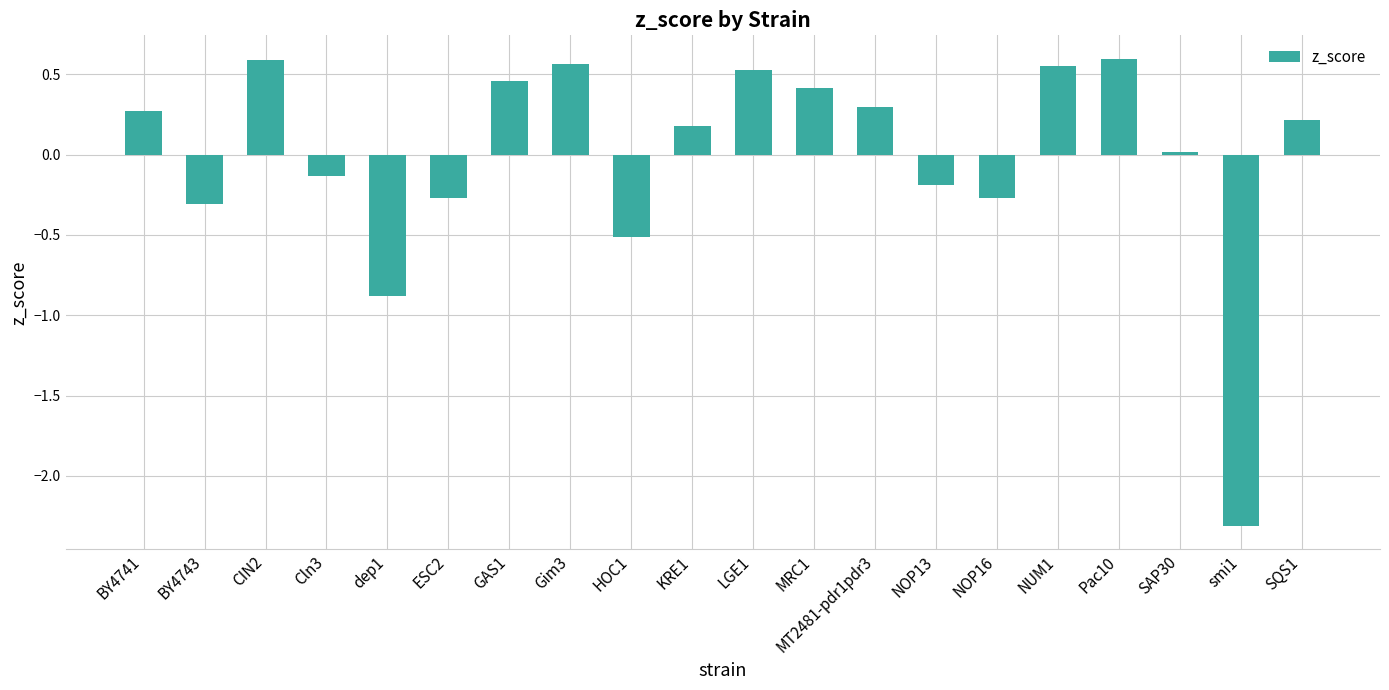

What is the minimum value shown in the chart?

-2.3